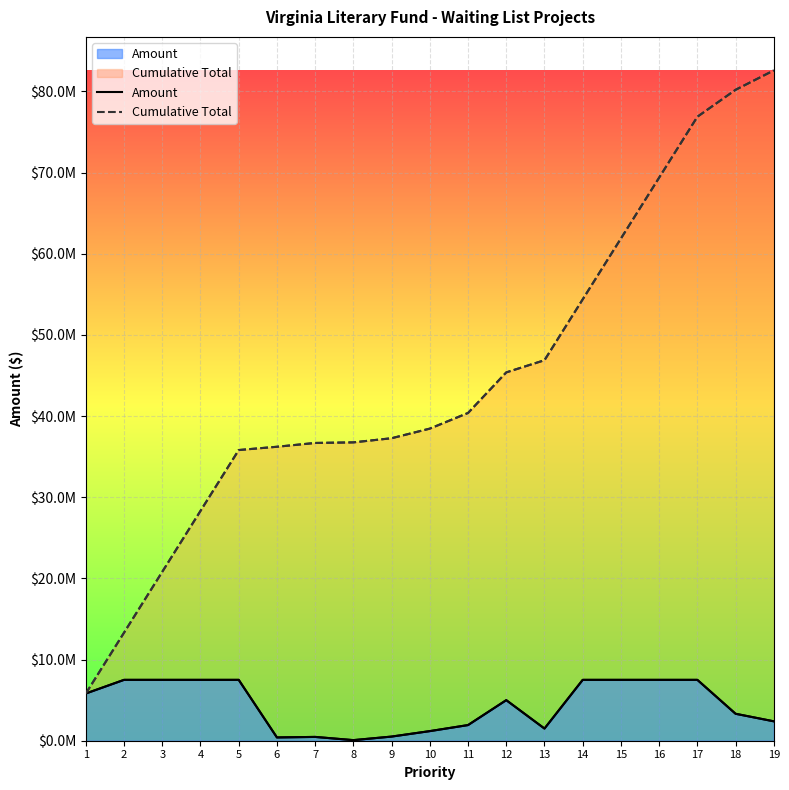

How many series are shown in this chart?

2